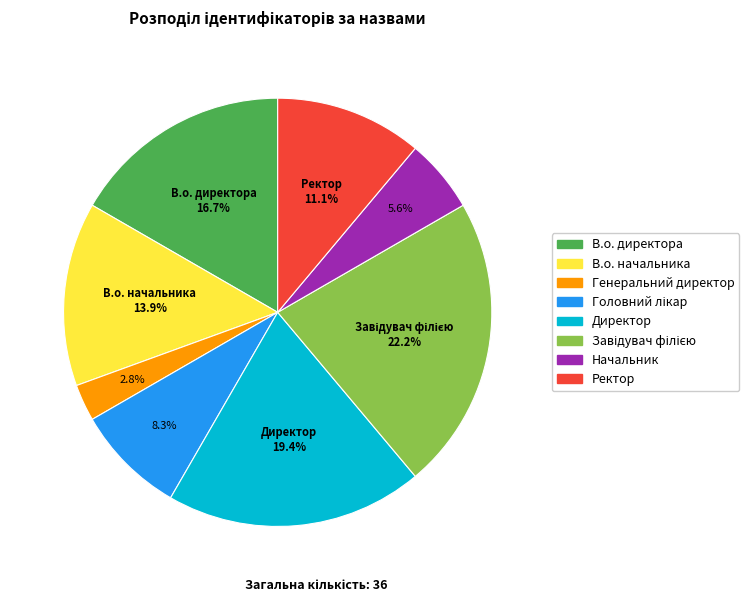

Which has a higher value, Генеральний директор or Ректор?

Ректор